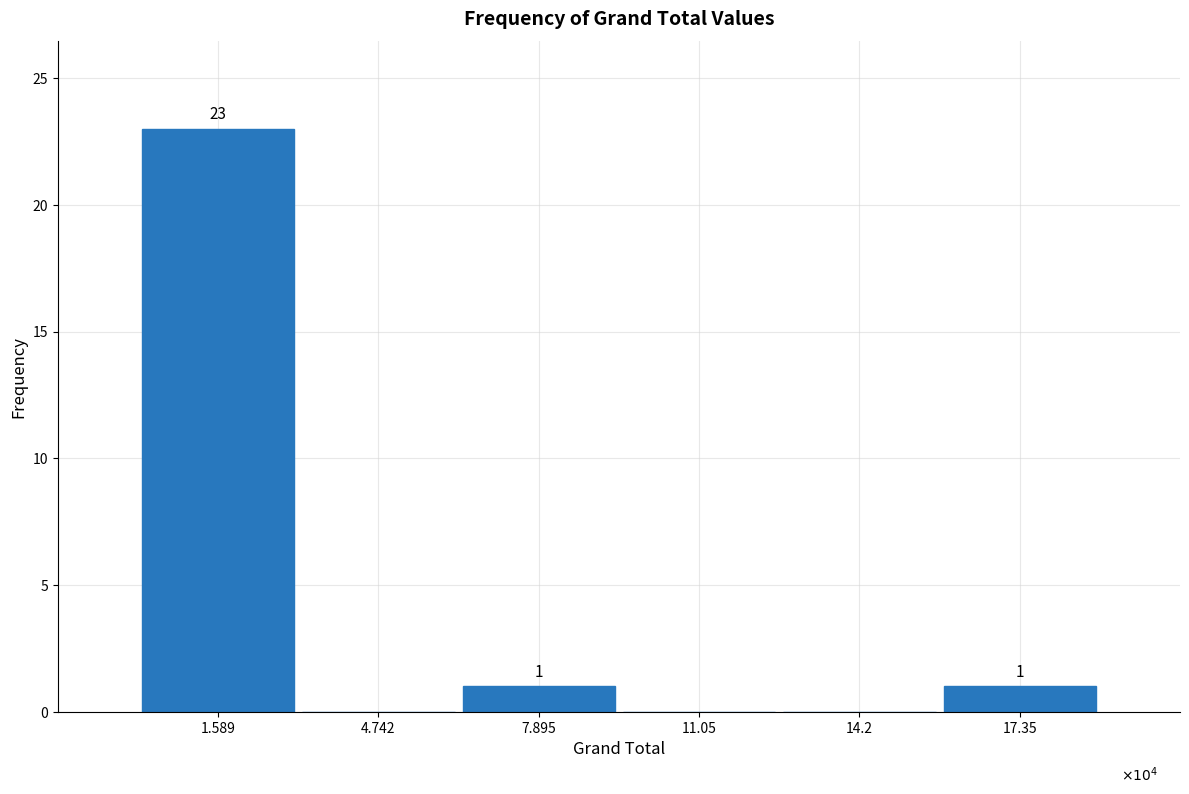

Reading left to right, extract all data points from this chart.

1.589=23	4.742=0	7.895=1	11.05=0	14.2=0	17.35=1